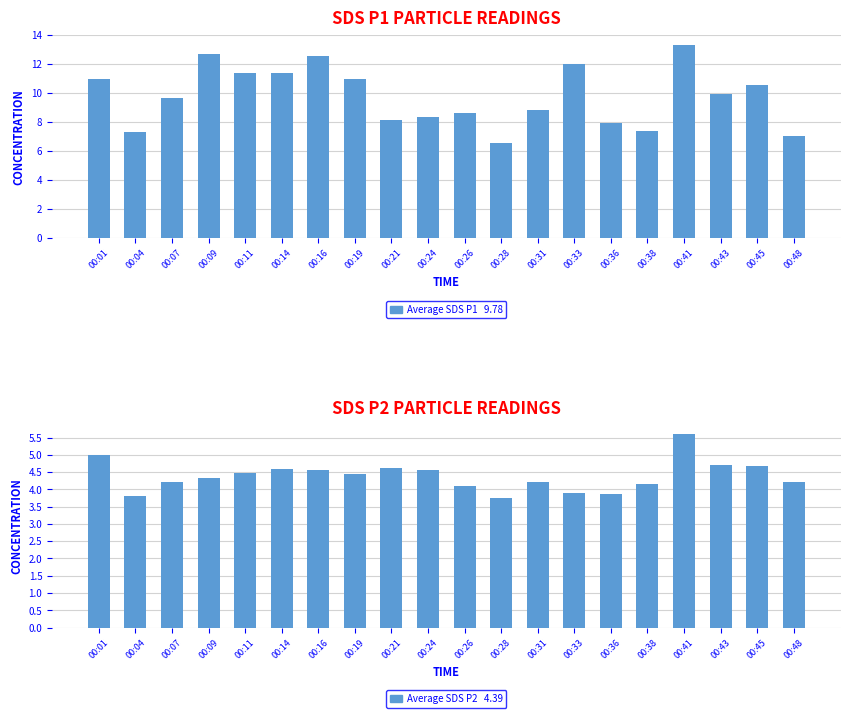

Count the number of data series in this chart.

2